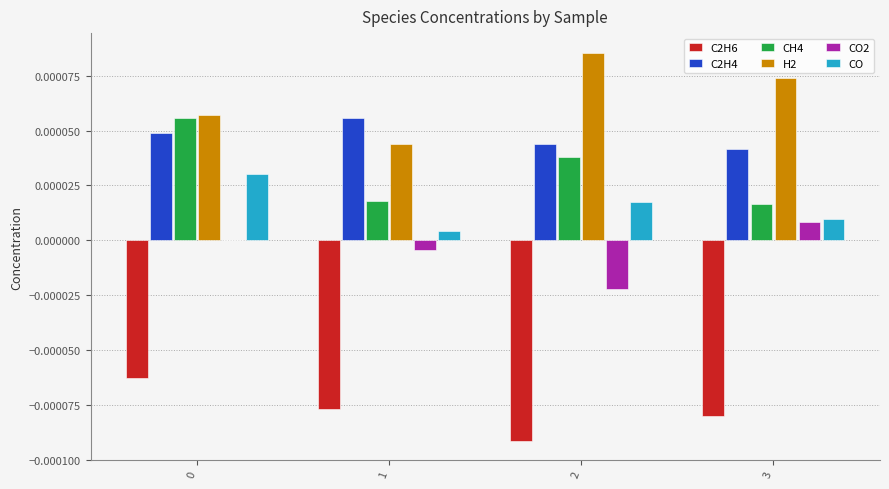

Are the bars horizontal?

No